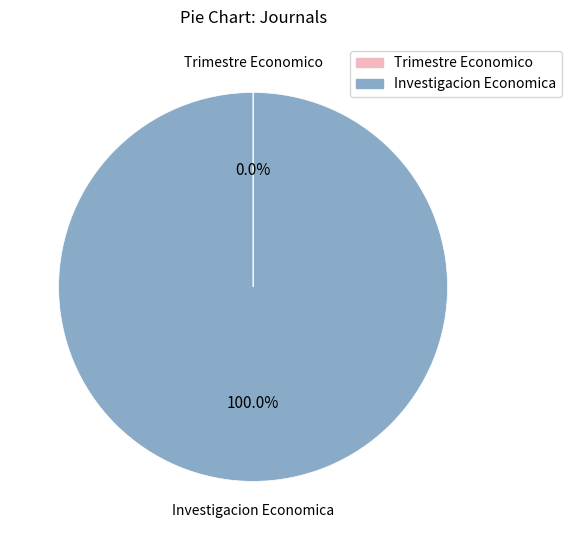

Which slice is the largest?

Investigacion Economica